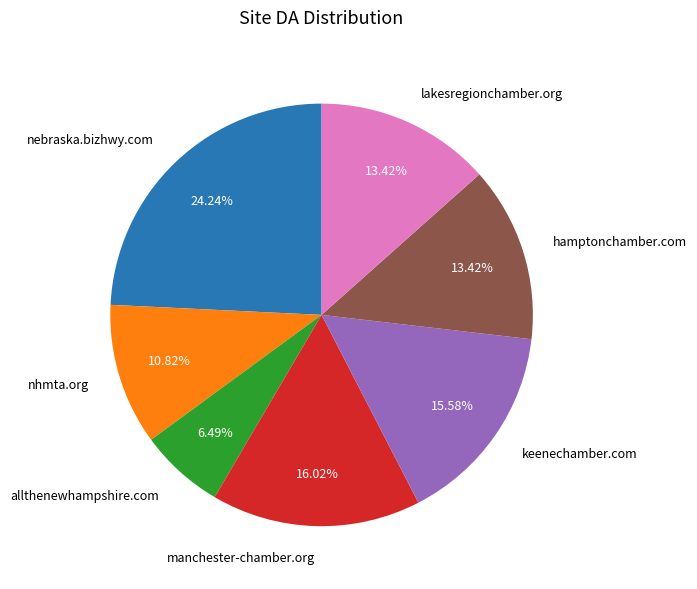

Which slice is the largest?

nebraska.bizhwy.com